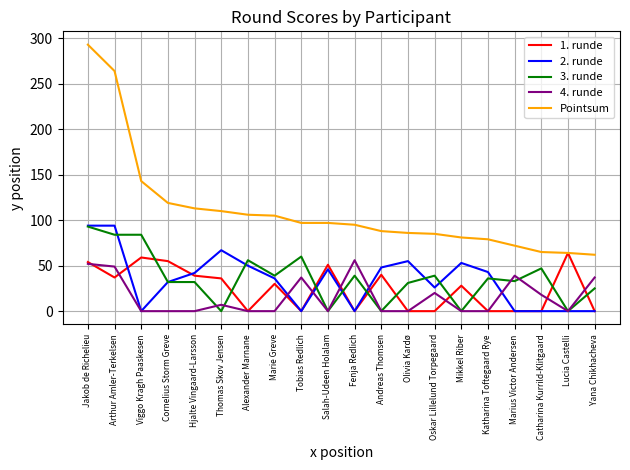

How many series are shown in this chart?

5